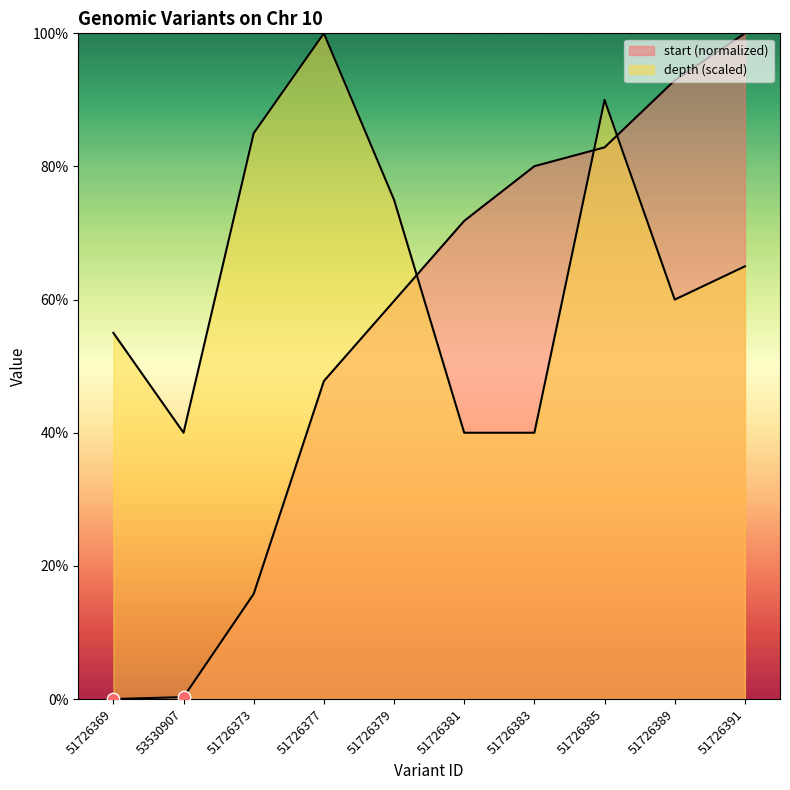

At how many categories does at least one series exceed 79?

6